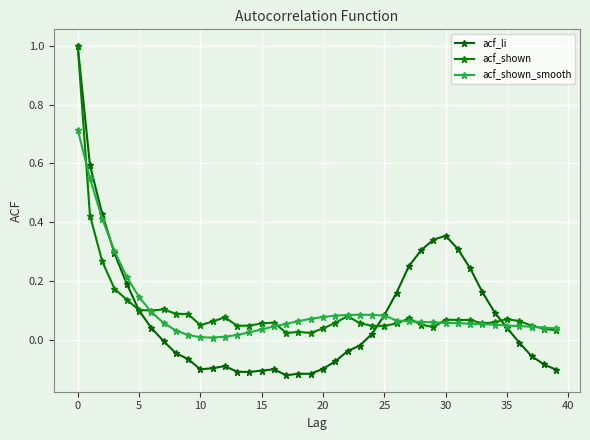

At which label is acf_shown closest to 0?

17